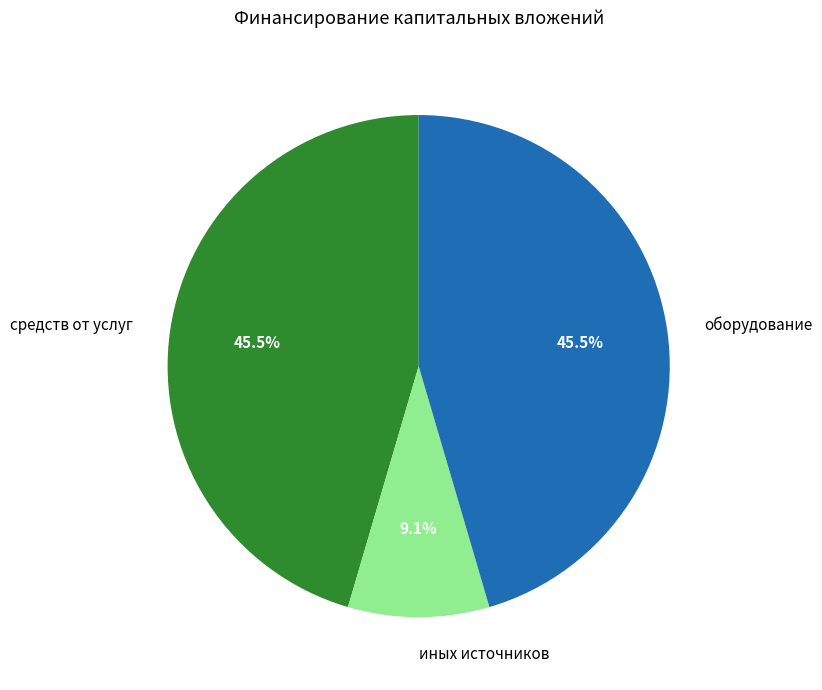

Is there a majority slice in this chart?

No